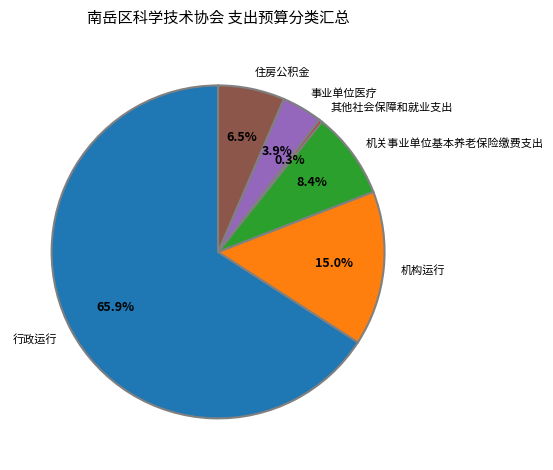

Approximately how many times larger is the value at 机构运行 compared to 住房公积金?

2.3